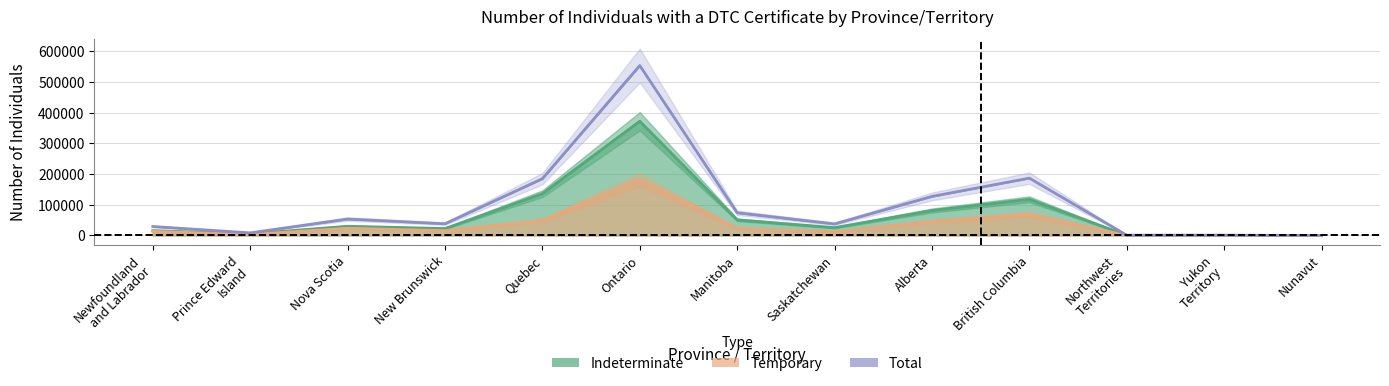

In Indeterminate, how many points are lower than both neighbors (excluding endpoints)?

3